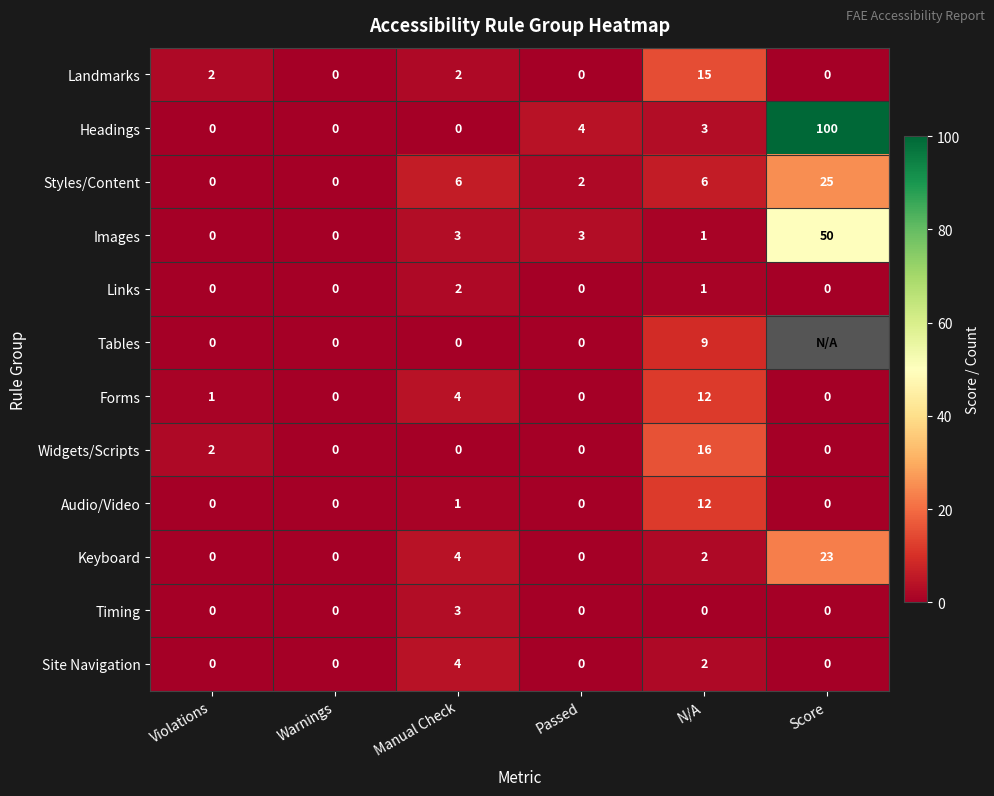

Between Warnings and N/A, which series saw the biggest shift?

Widgets/Scripts